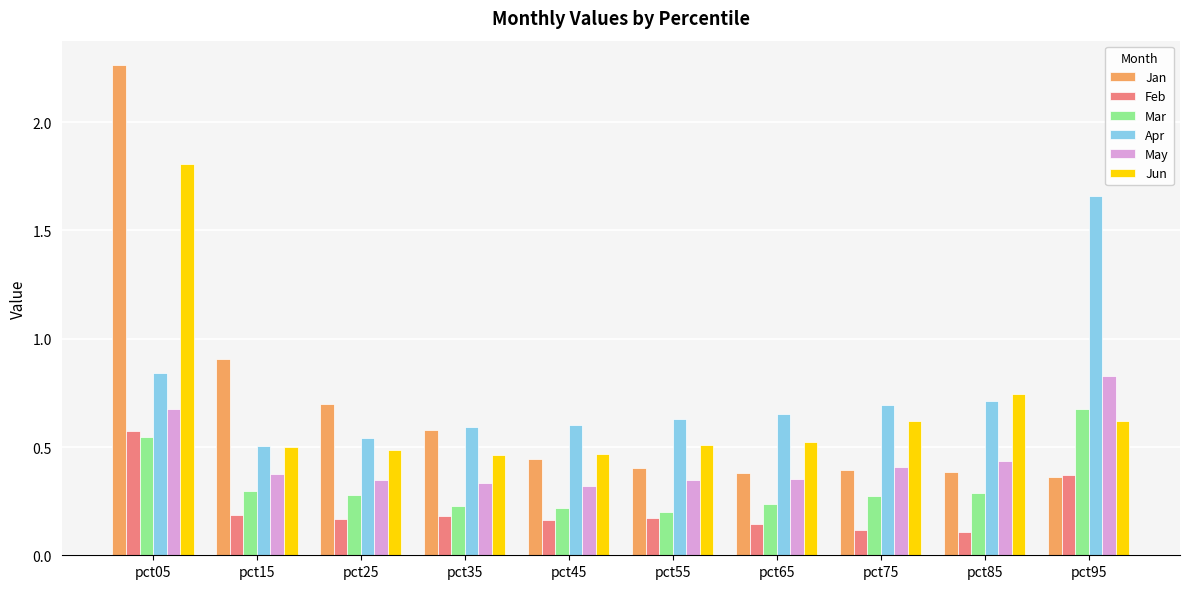

Which category has the highest value in the Jun series?

pct05